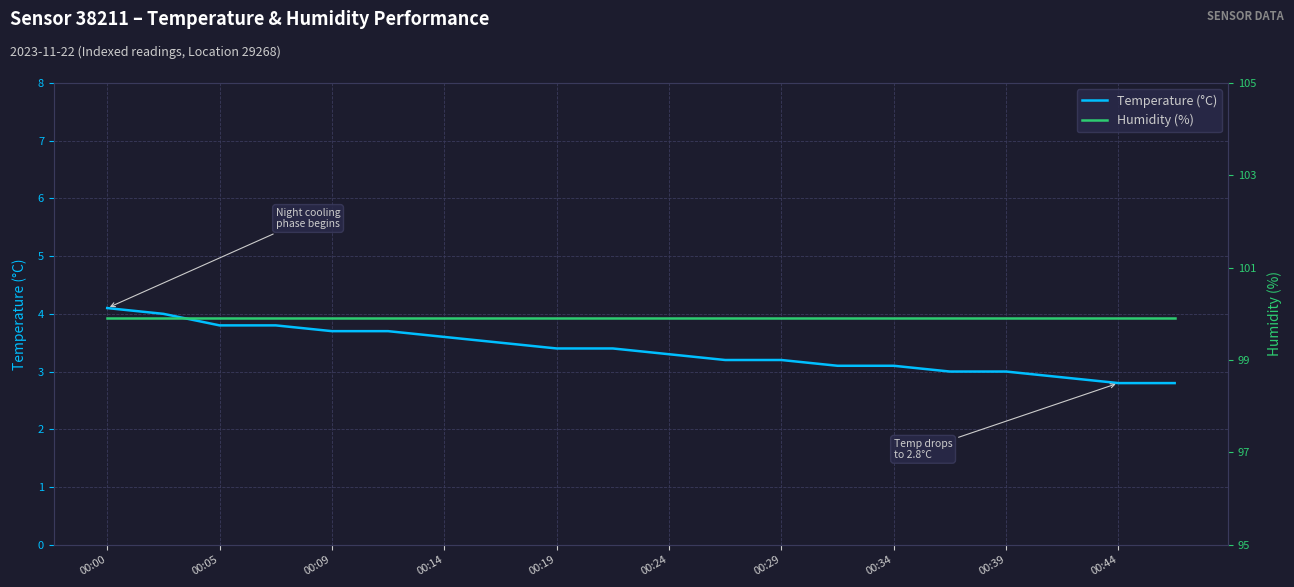

What value does the Temperature (°C) series have at 17?

2.9